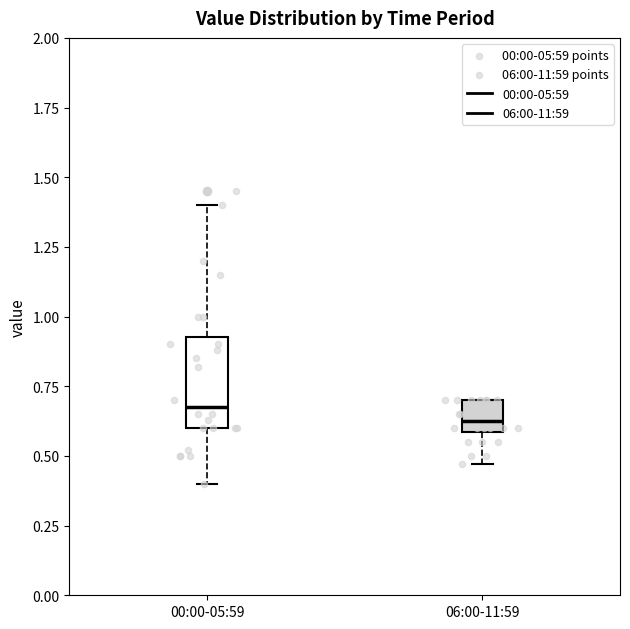

Which box's median line is the highest?

00:00-05:59